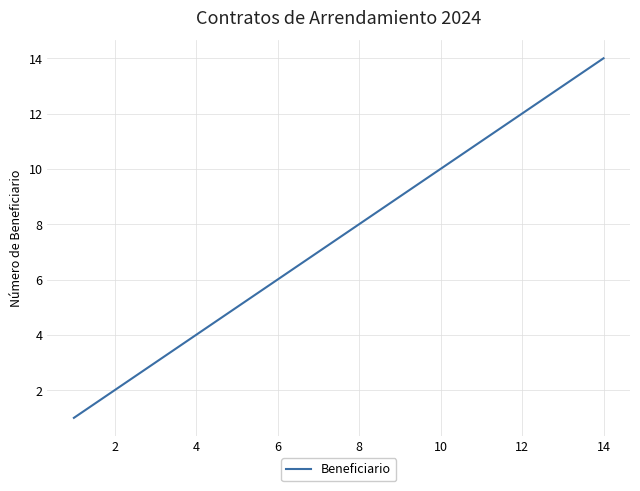

What is the maximum value shown in the chart?

14